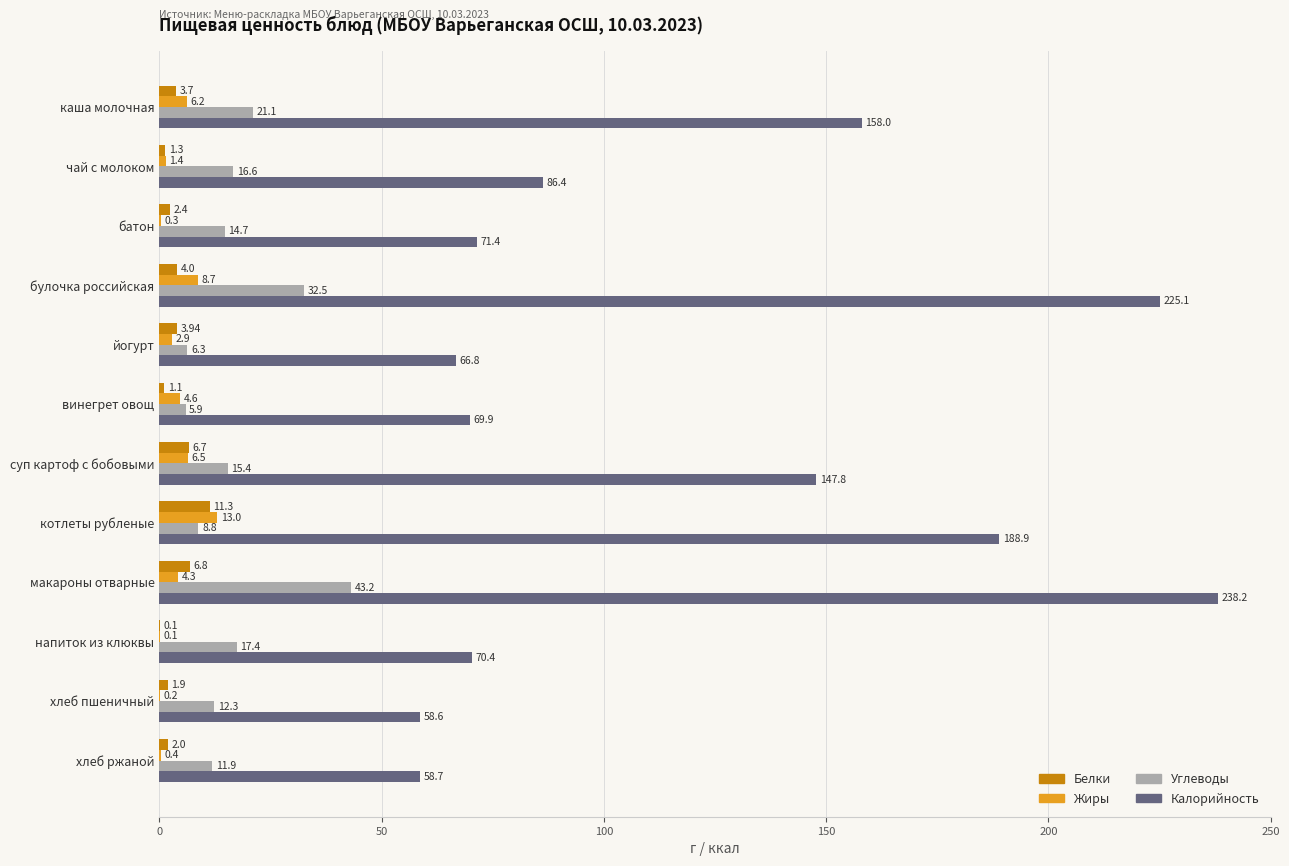

At which label is Жиры closest to 6?

каша молочная